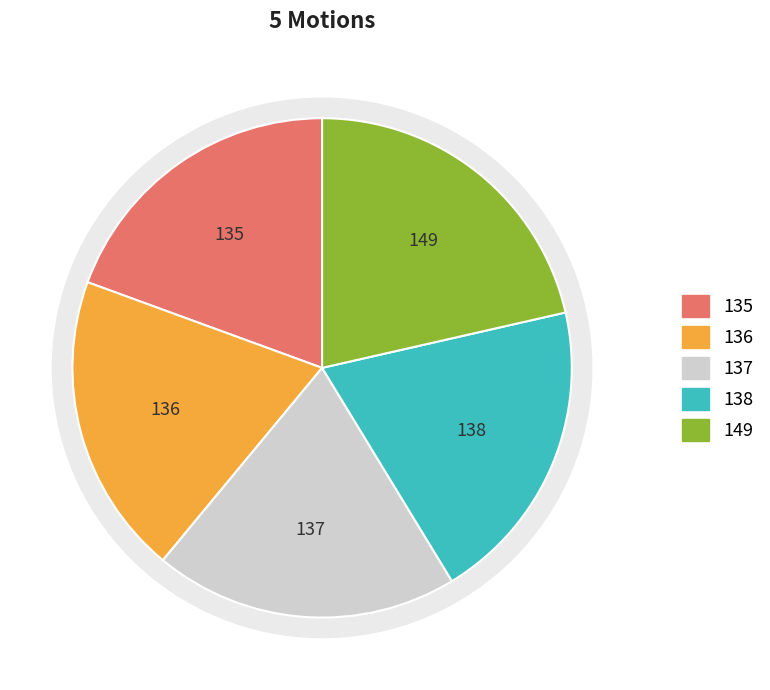

To the nearest percent, what is the difference between the largest and smallest slice percentages?

2%